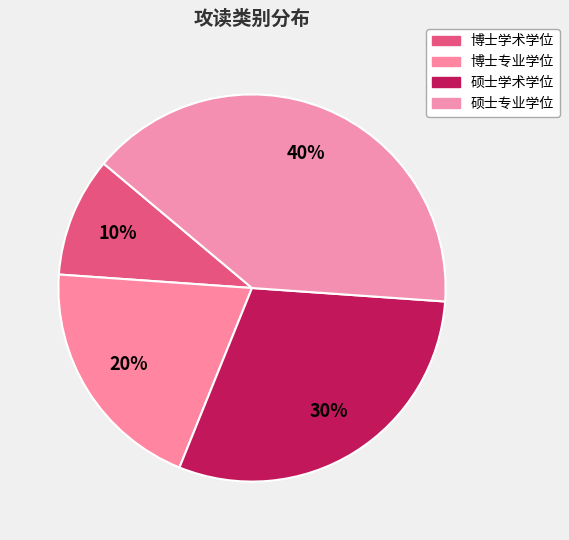

Count the number of slices in the pie.

4